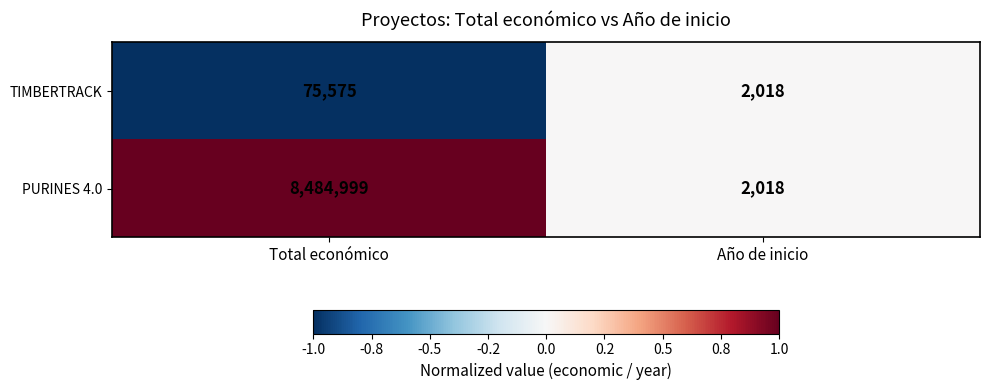

Is it true that PURINES 4.0 equals 3270 at Año de inicio?

False